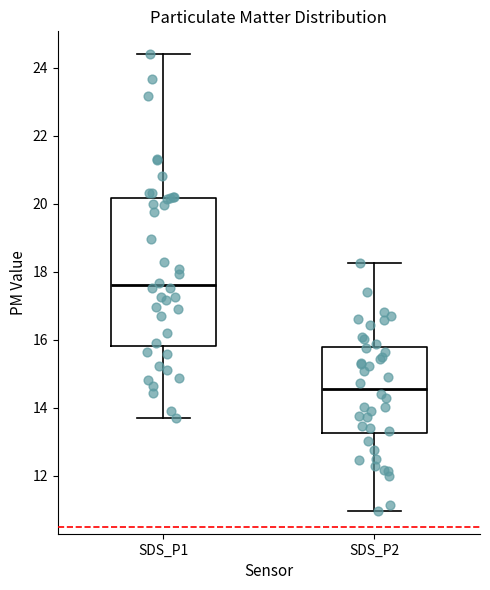

Where does the lower whisker of the box for SDS_P2 end on the y-axis? The values are not printed on the chart, so give them approximately, as read against the axis.

11.0